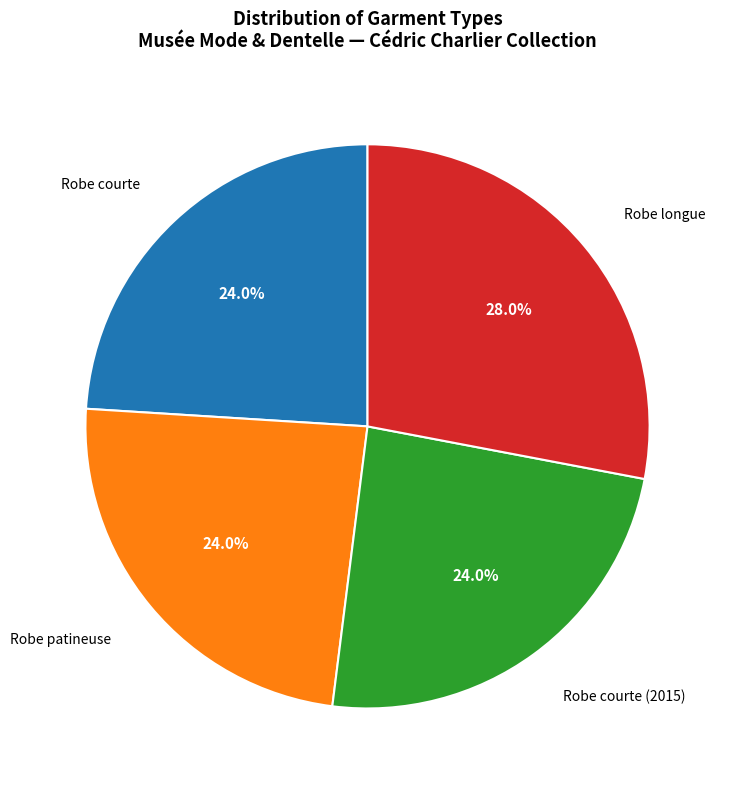

Is there any slice that represents more than half of the pie?

No